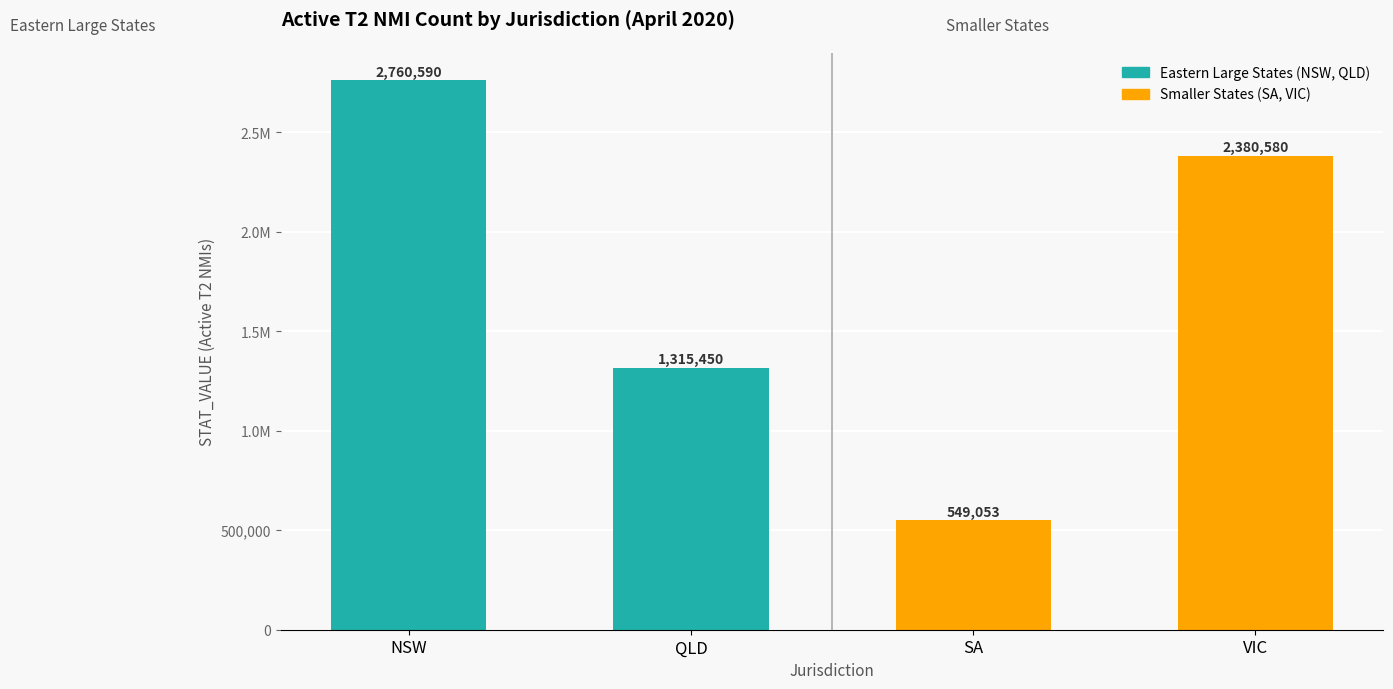

How many data points in Eastern Large States (NSW, QLD) are above 2760589?

1